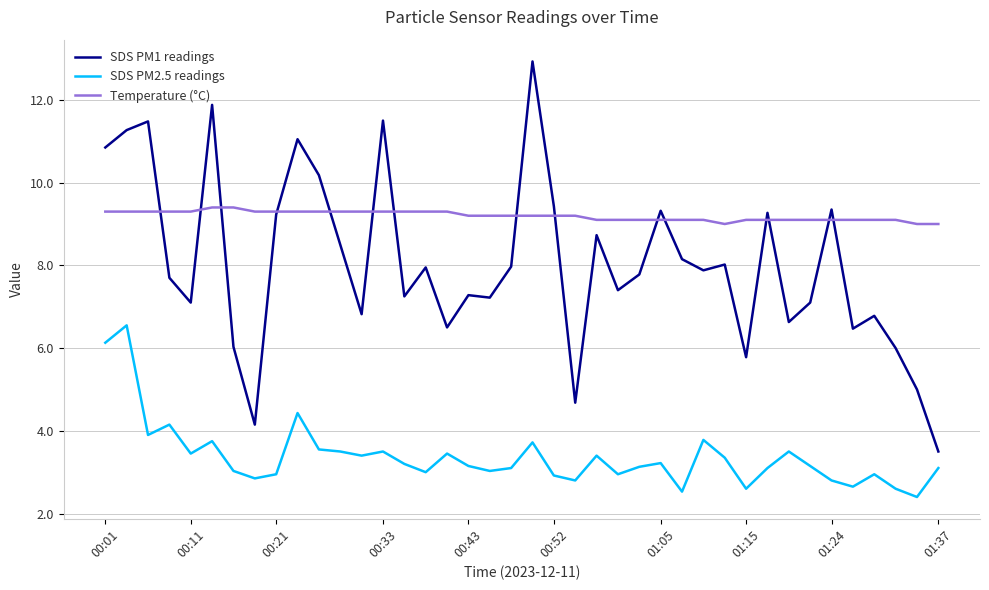

What is the highest value of the Temperature (°C) series?

9.4